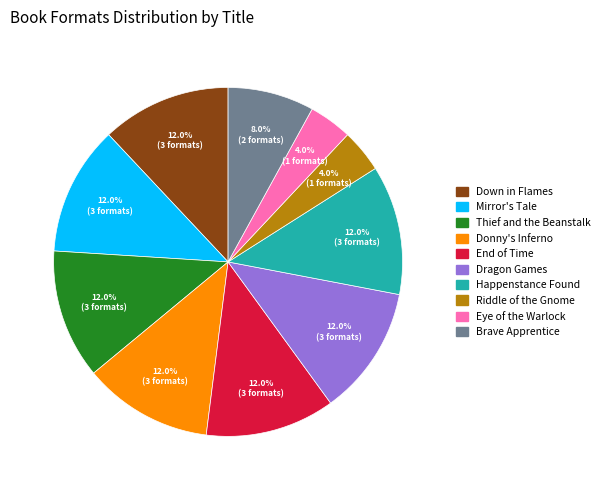

Approximately how many times larger is the value at Donny's Inferno compared to Mirror's Tale?

1.0